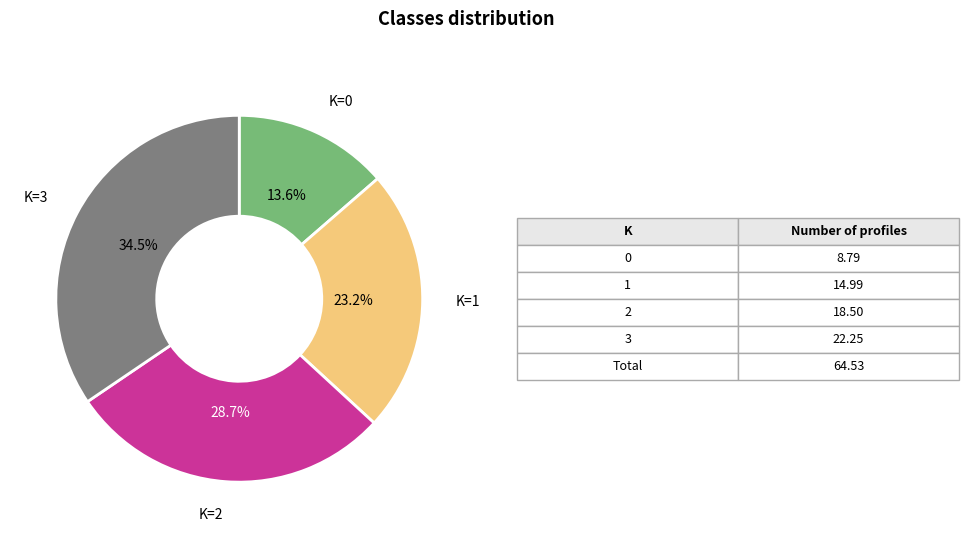

Is there any slice that represents more than half of the pie?

No